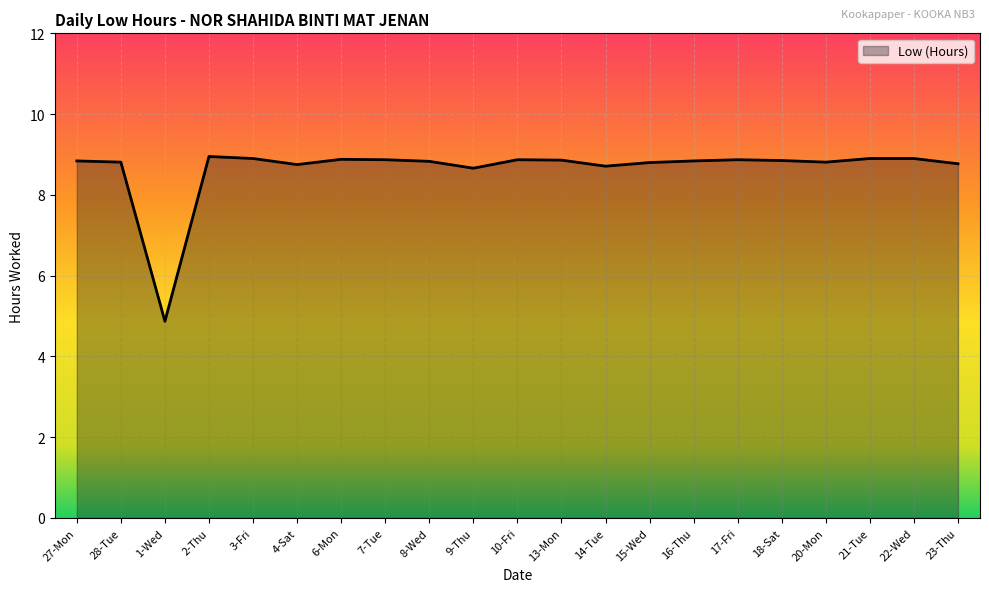

What is the sum of all values?

181.5